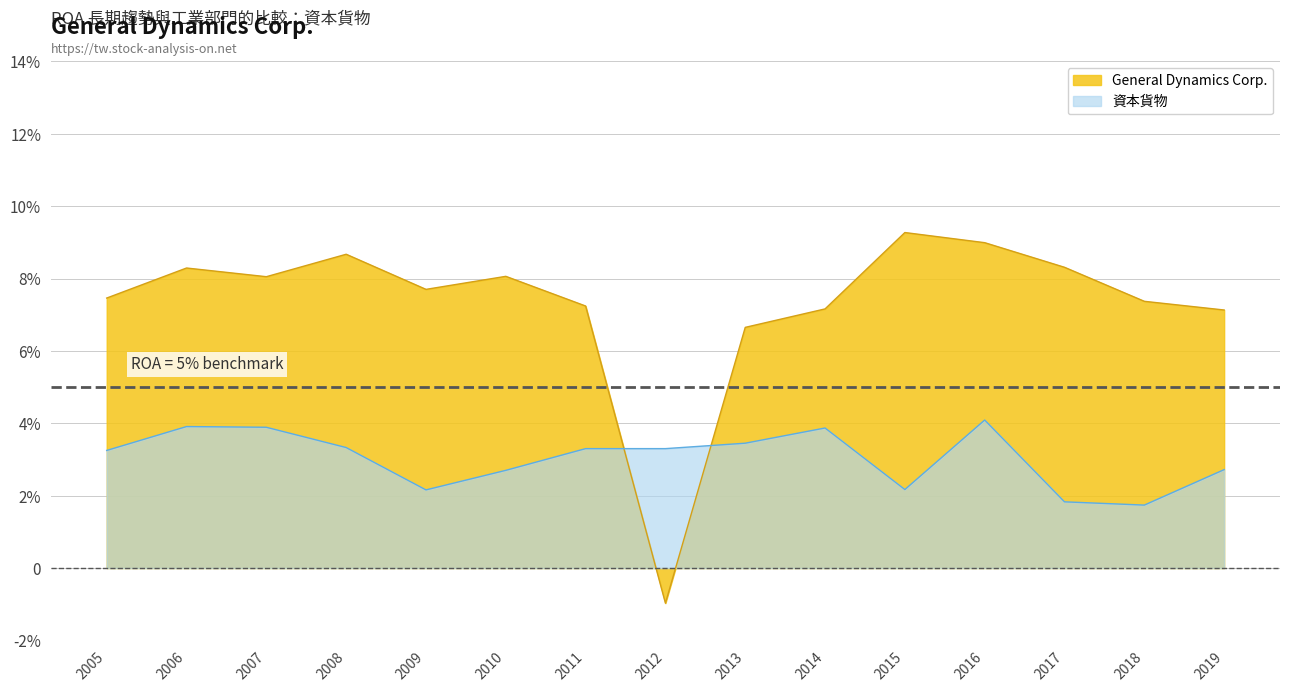

Where do 資本貨物 and General Dynamics Corp. first cross each other?

2011 and 2012